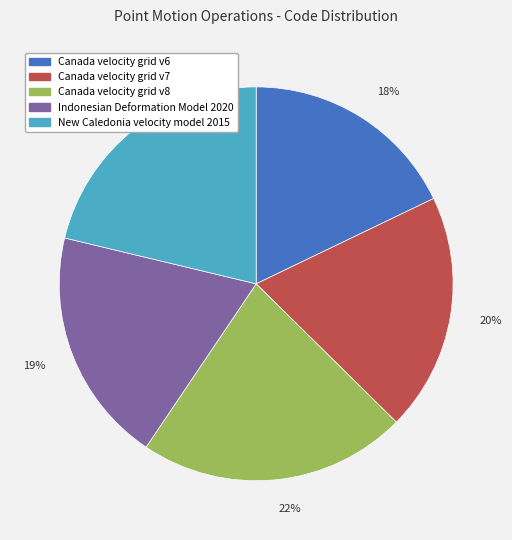

Count the number of slices in the pie.

5